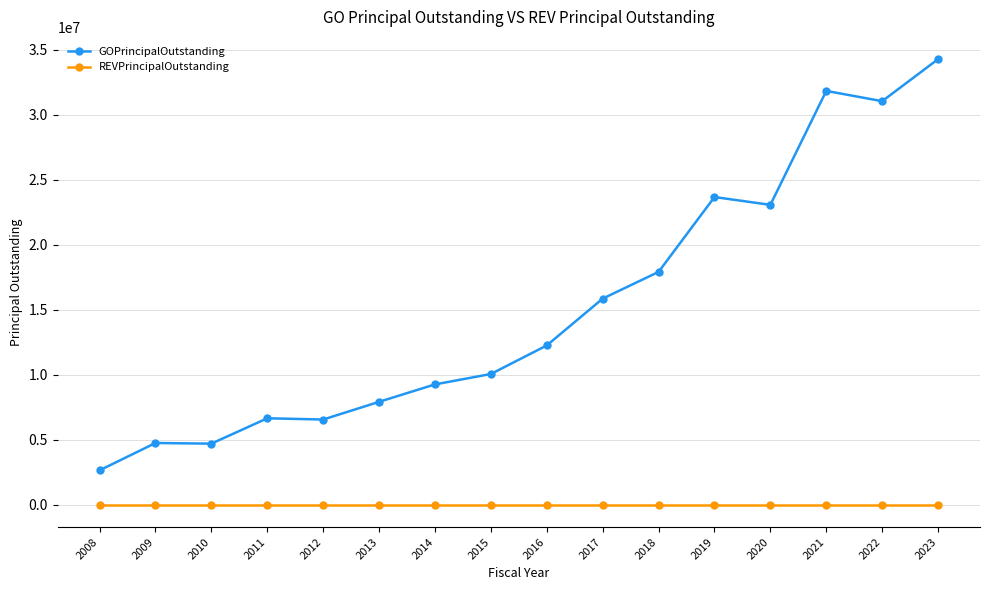

Which series has the widest spread of values?

GOPrincipalOutstanding